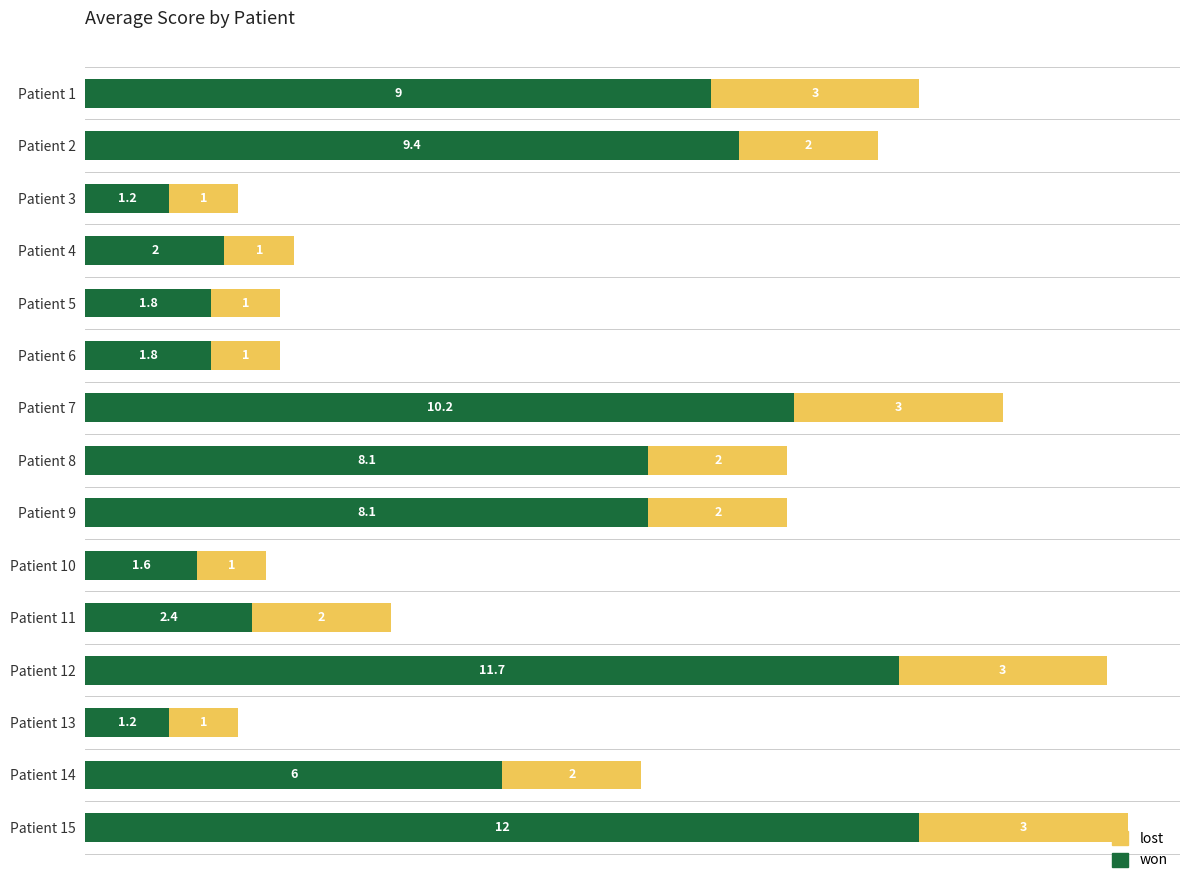

The won series shows 6.0 at Patient 14. True or false?

True